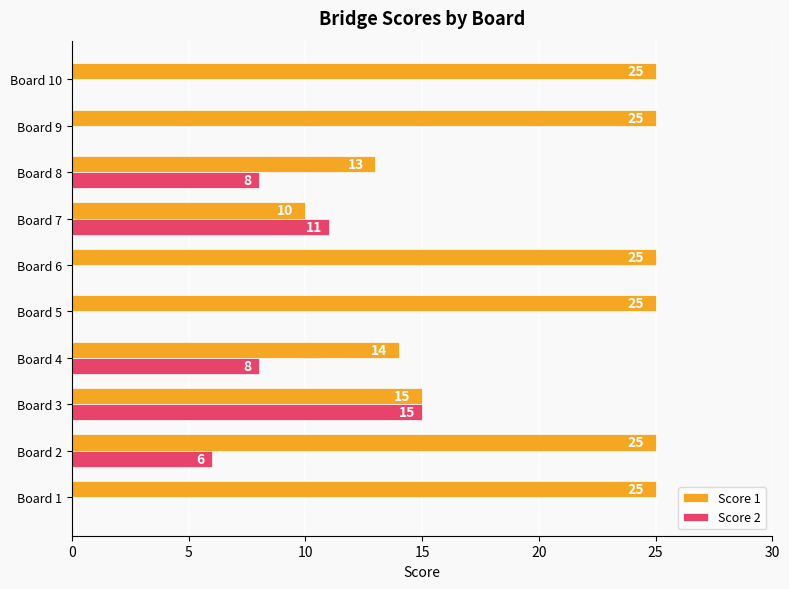

The Score 2 series shows 6 at Board 2. True or false?

True